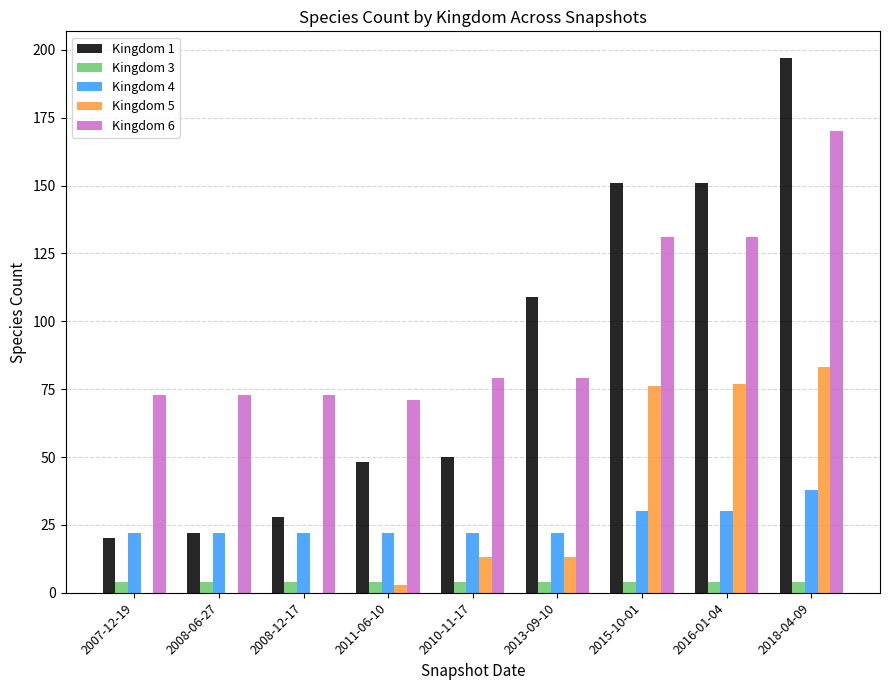

How many groups of bars are there?

9